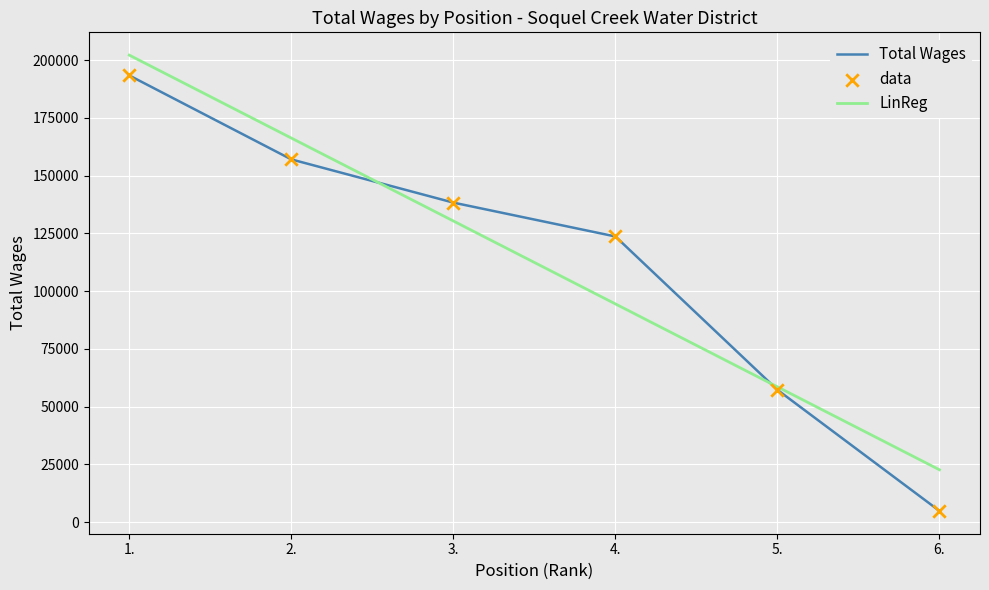

Approximately how many times larger is the value at 1. compared to 4.?

1.6